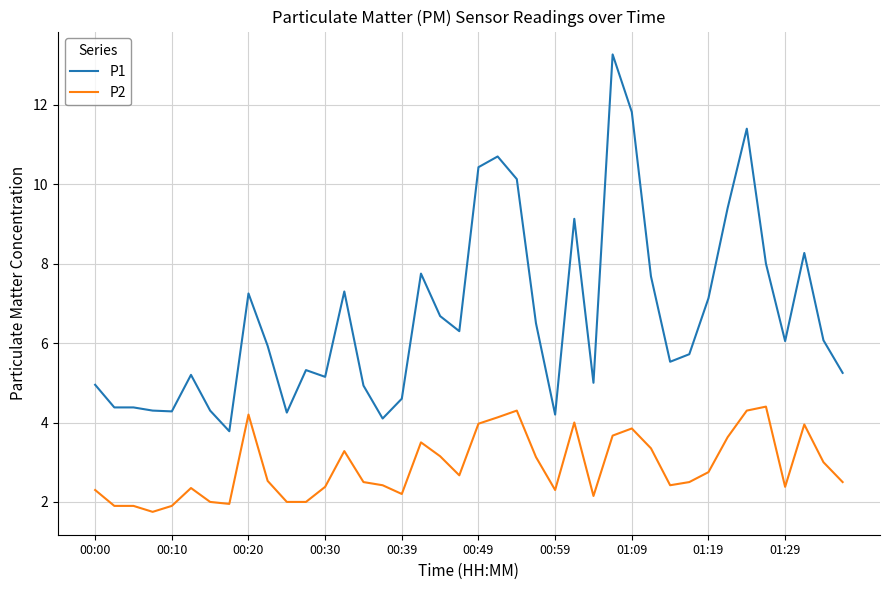

True or false: P1 and P2 cross at least once.

False